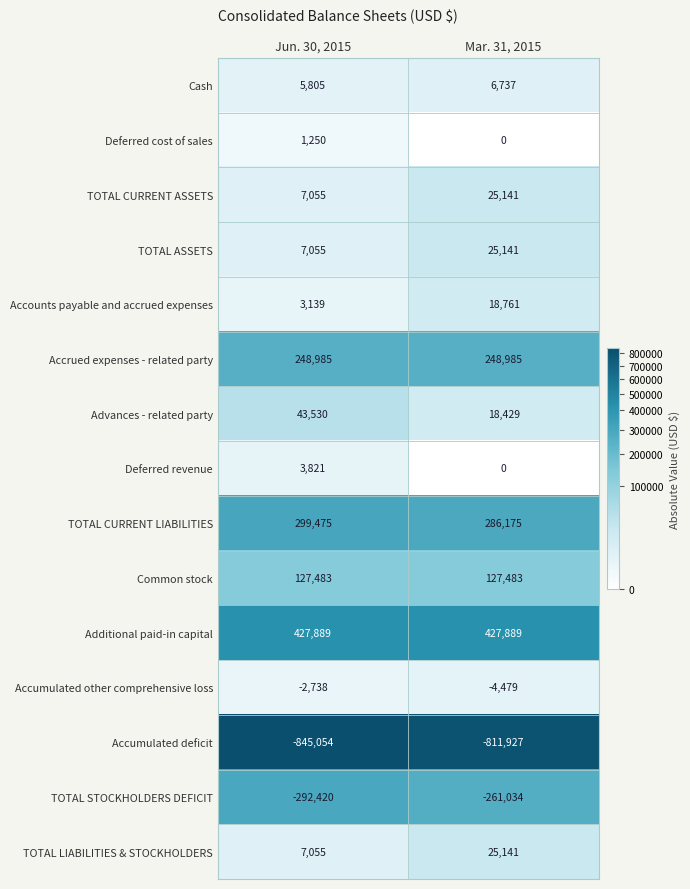

Rank the categories by TOTAL STOCKHOLDERS DEFICIT value from lowest to highest.

Jun. 30, 2015, Mar. 31, 2015